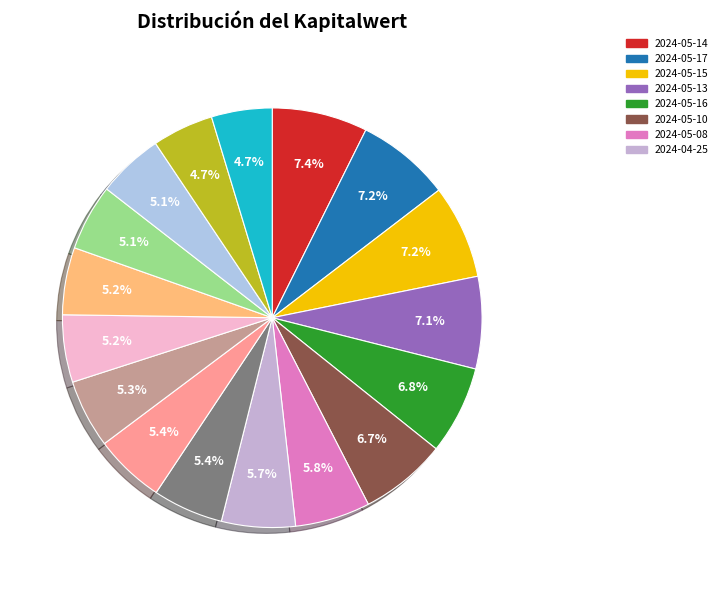

Which category has the biggest portion of the pie?

2024-05-14